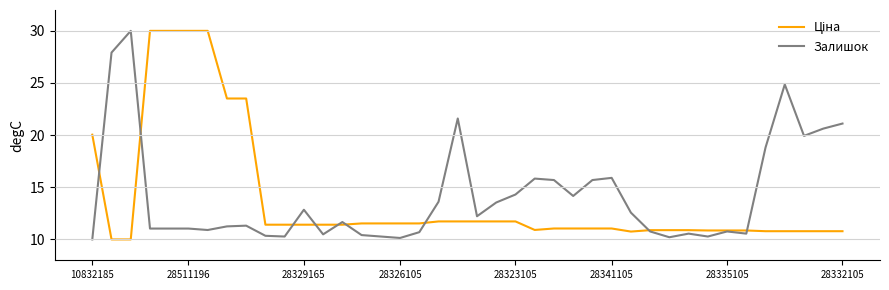

What is the greatest value displayed?

30.0